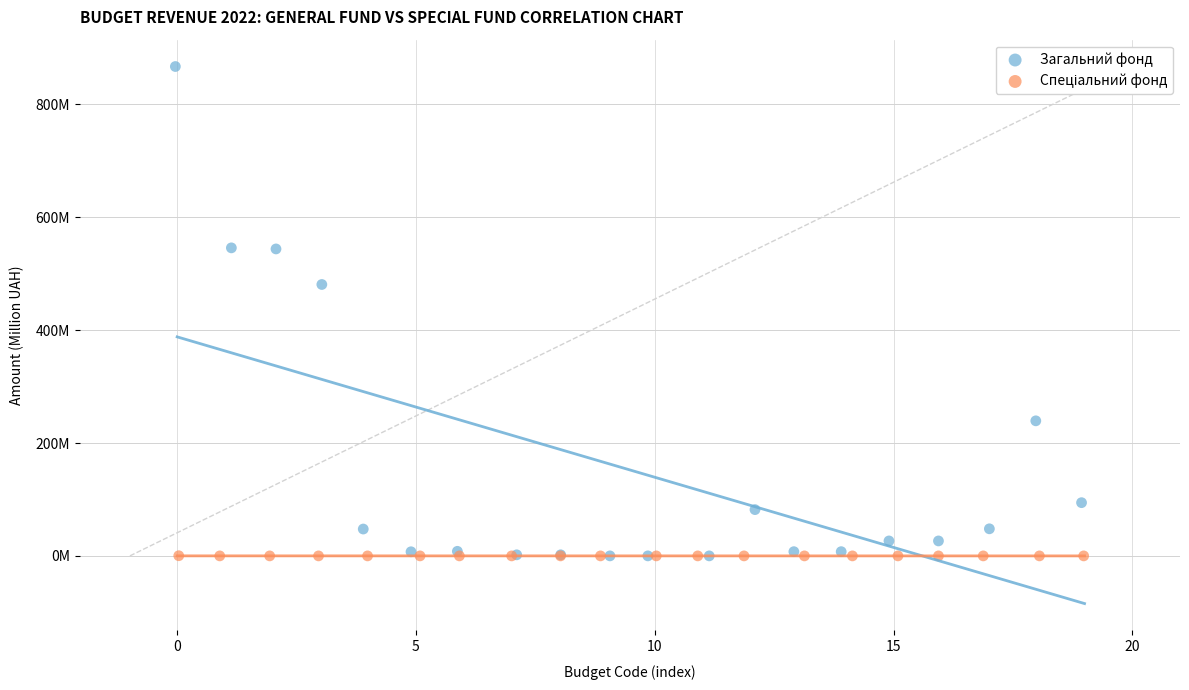

Which series has the largest Y range (max minus min)?

Загальний фонд